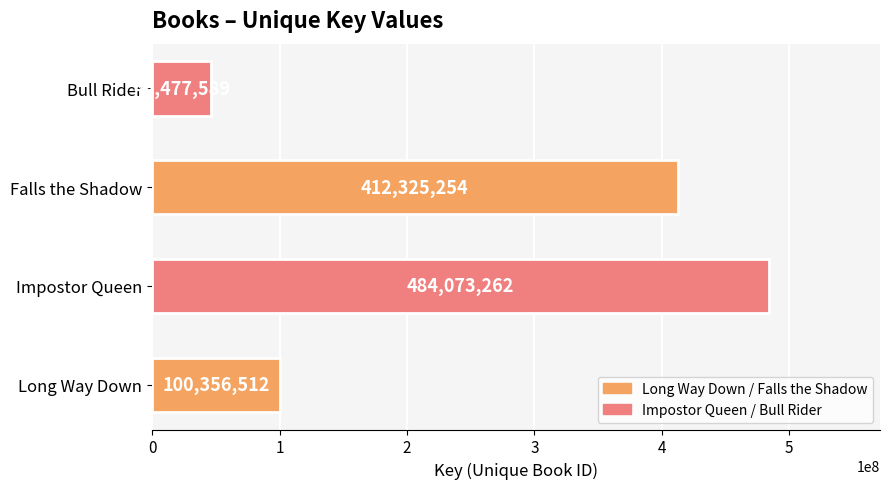

How many categories are shown in the chart?

4